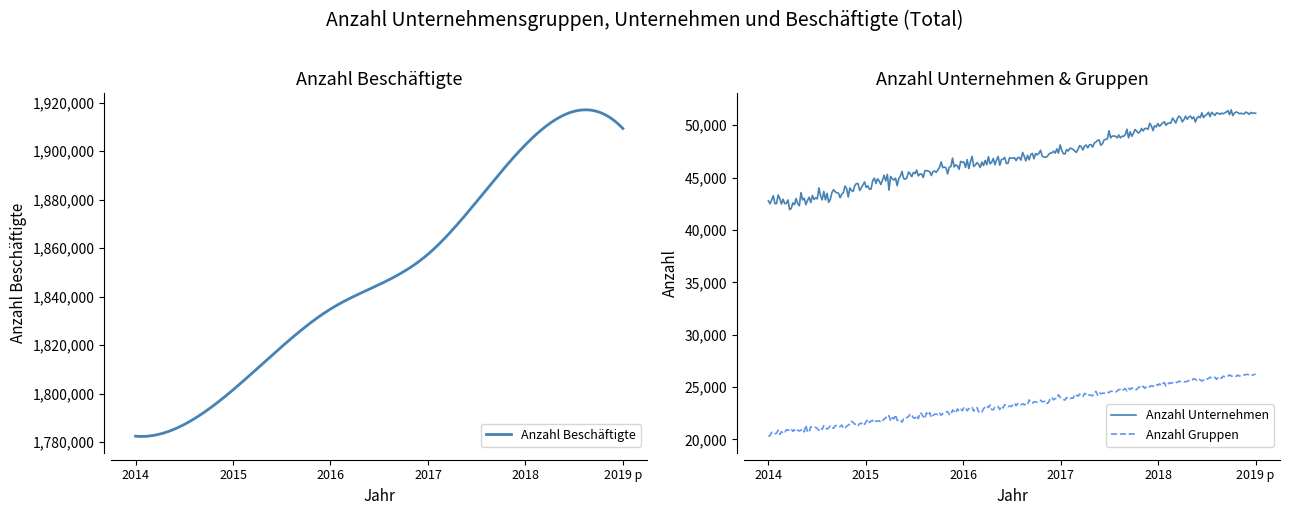

Which has a higher value, Anzahl Gruppen or Anzahl Unternehmen?

Anzahl Unternehmen